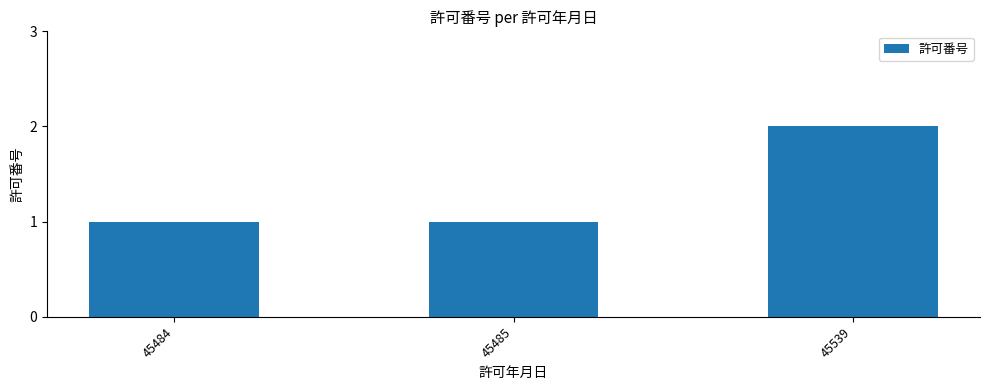

Count the number of data series in this chart.

1